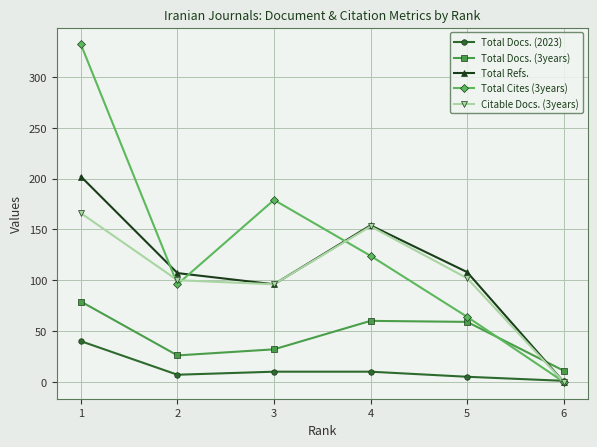

Which series ends up on top after the final intersection of Total Docs. (3years) and Total Refs.?

Total Docs. (3years)